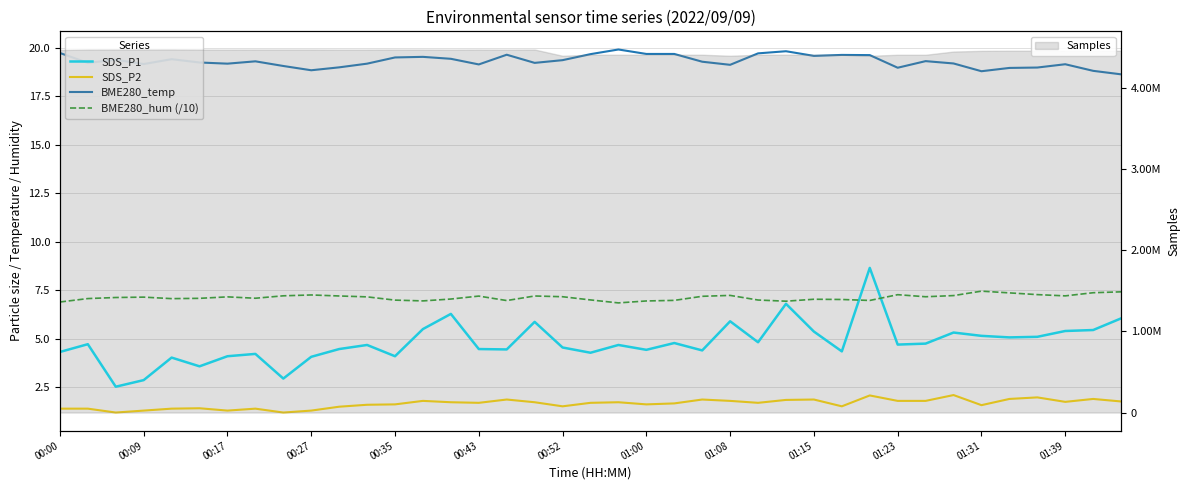

At 37, list the series in order from smallest to largest.

SDS_P2, SDS_P1, BME280_hum (/10), BME280_temp